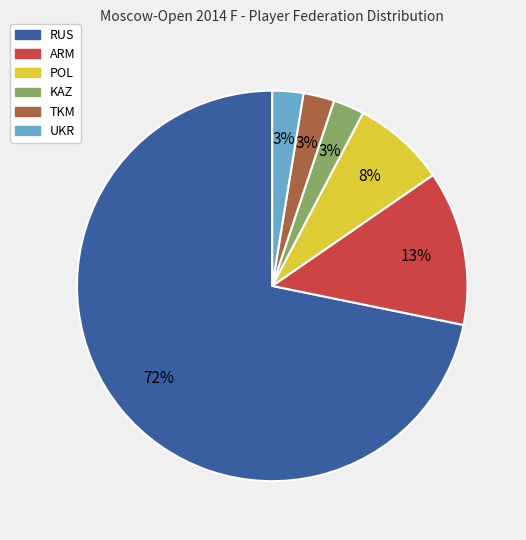

Combined, do POL and KAZ account for over 50%?

No